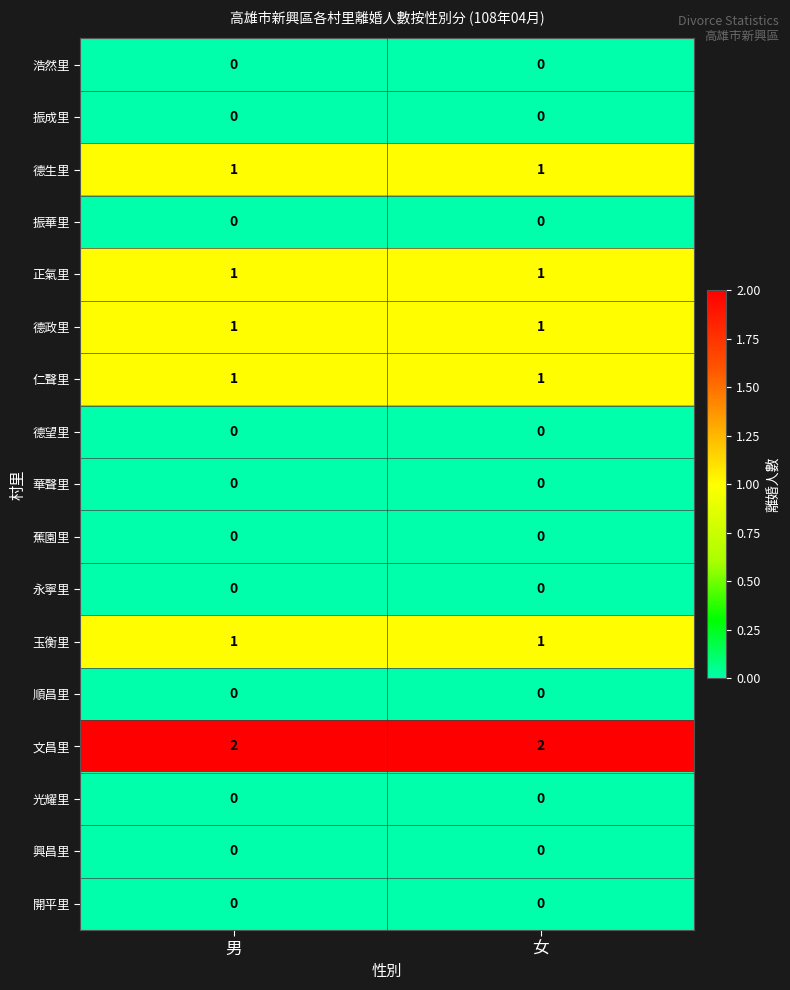

Which series has the largest total across all categories?

文昌里